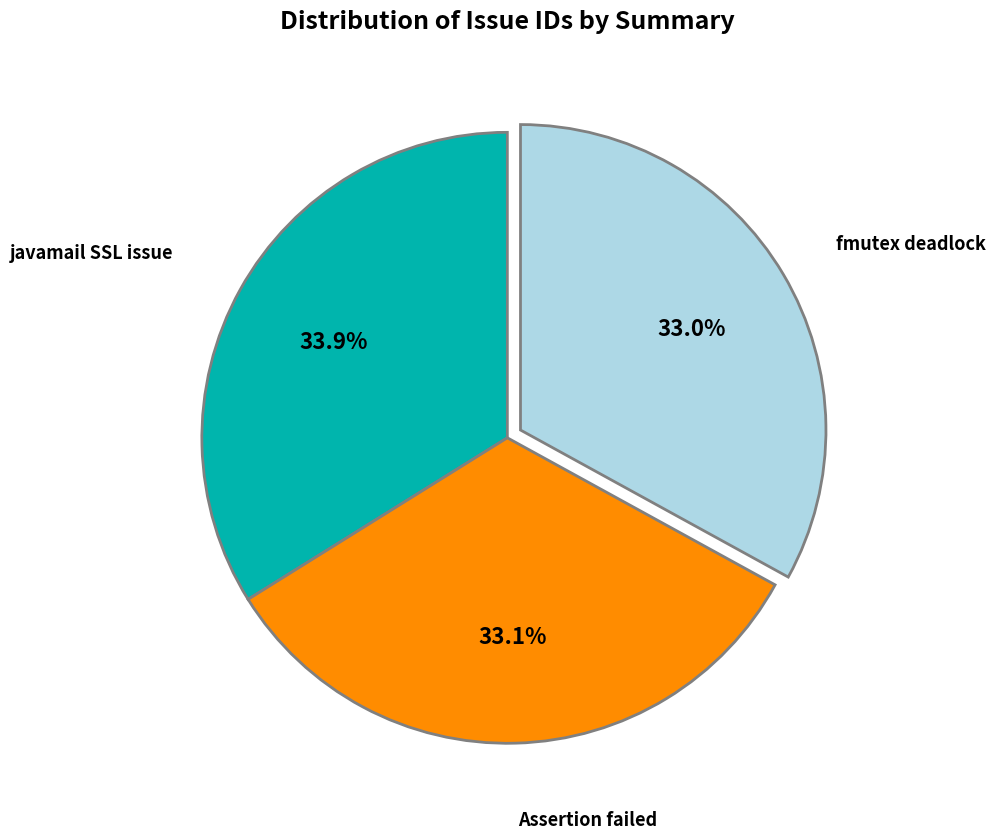

Does any single category account for the majority?

No